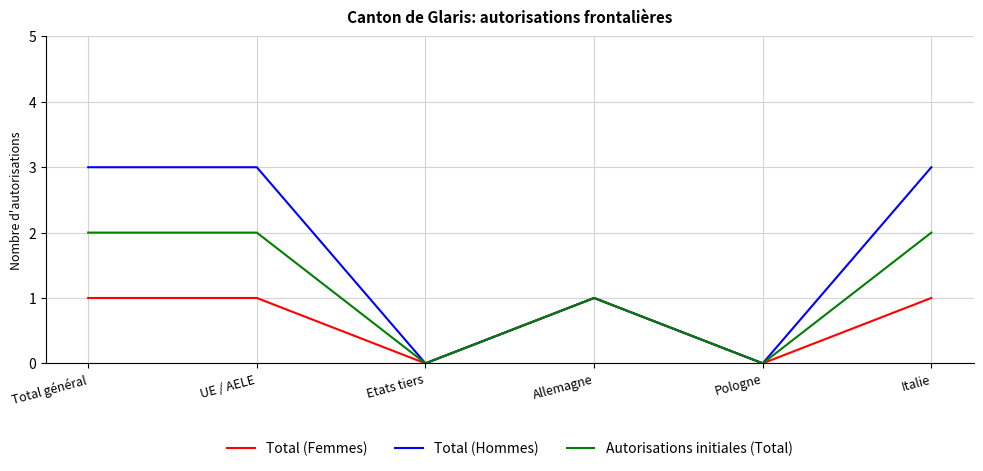

The value of Autorisations initiales (Total) at Allemagne is 1. True or false?

True